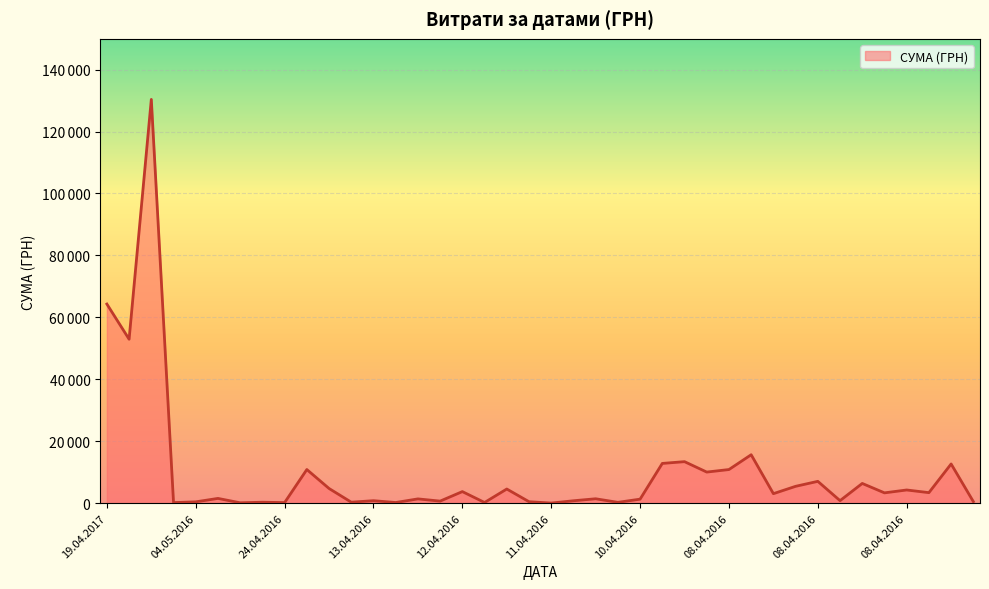

What is the sum of all values?

391499.4